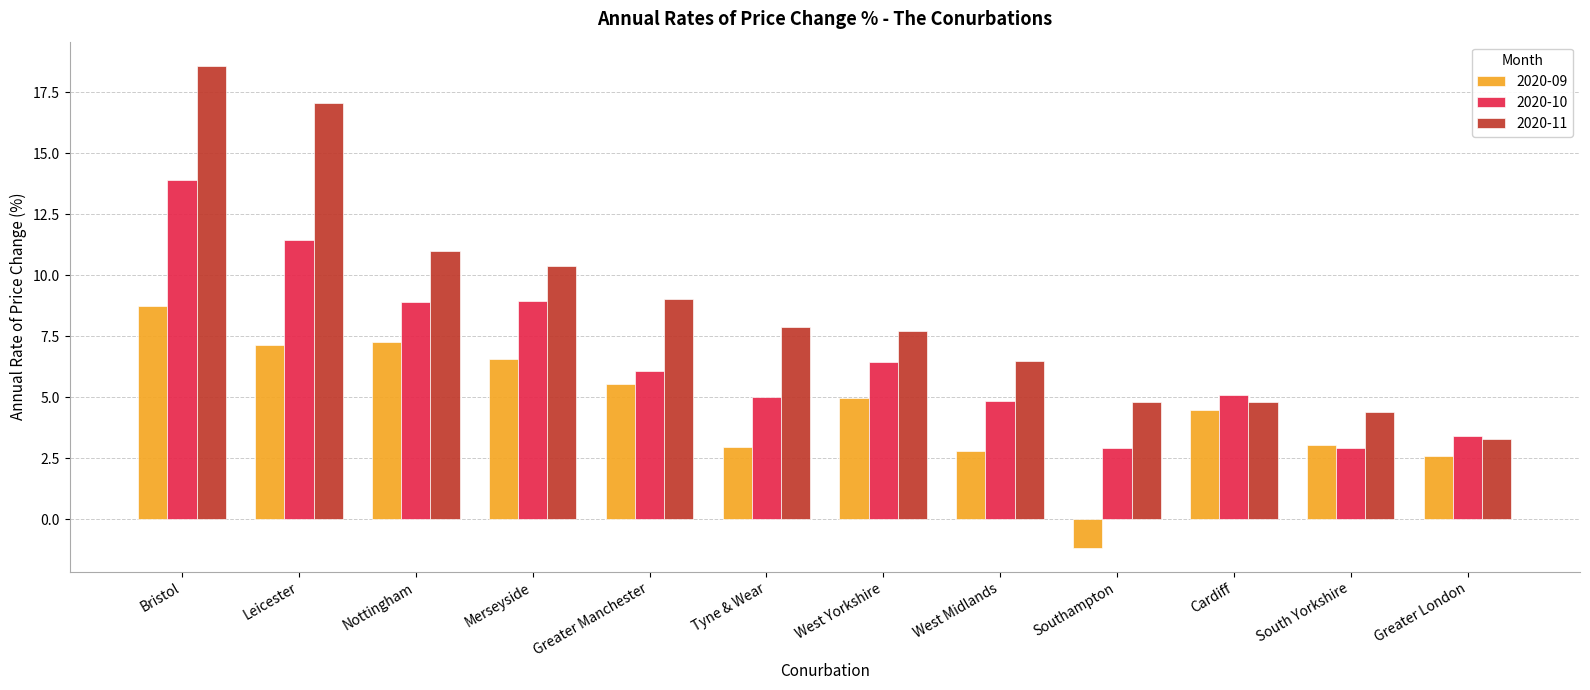

What is the label of the 1st bar from the left?

Bristol